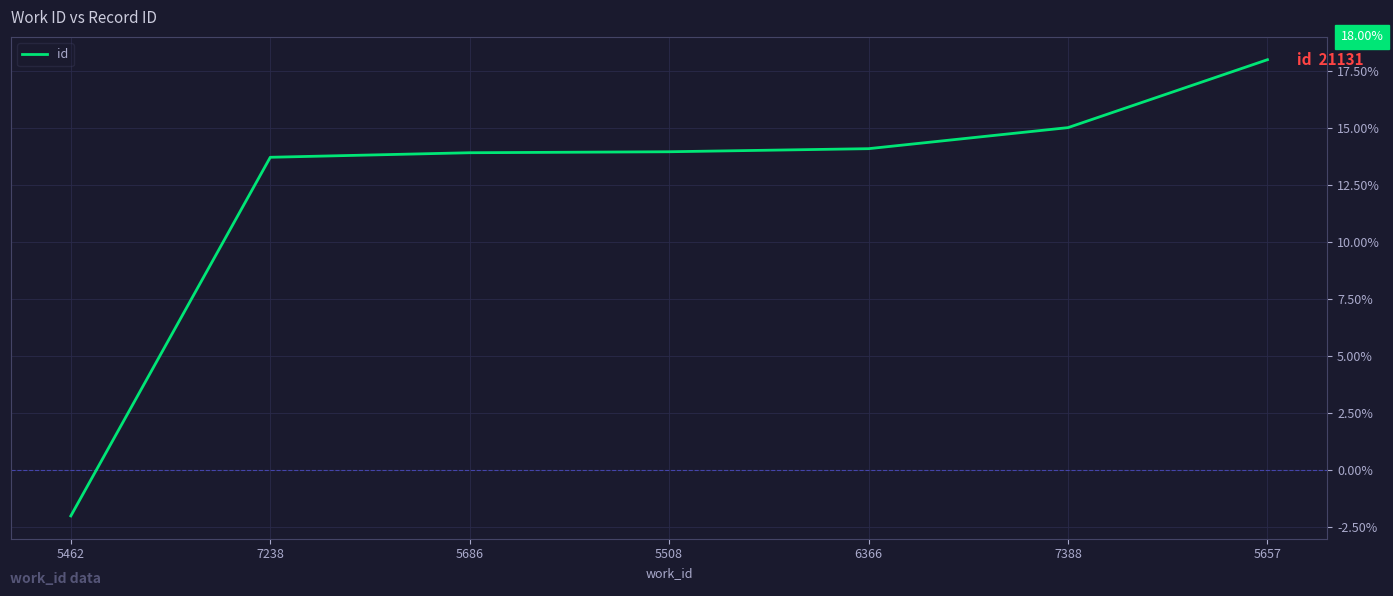

The value at 5657 is 10.1. True or false?

False